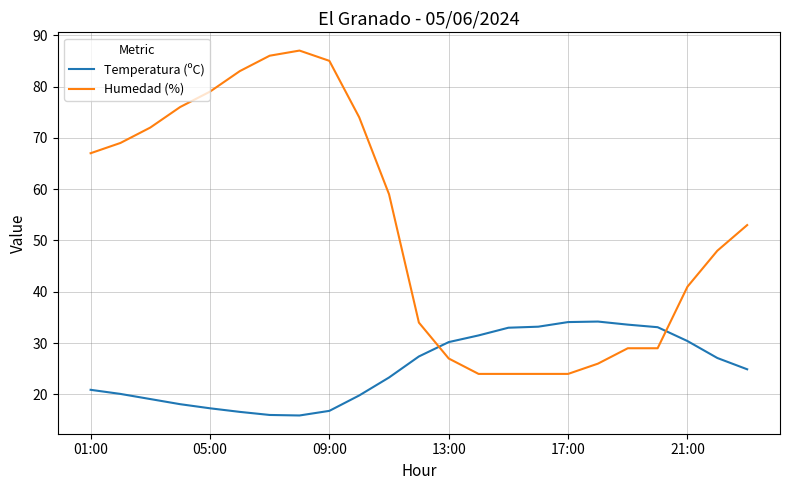

True or false: Temperatura (ºC) and Humedad (%) cross at least once.

True